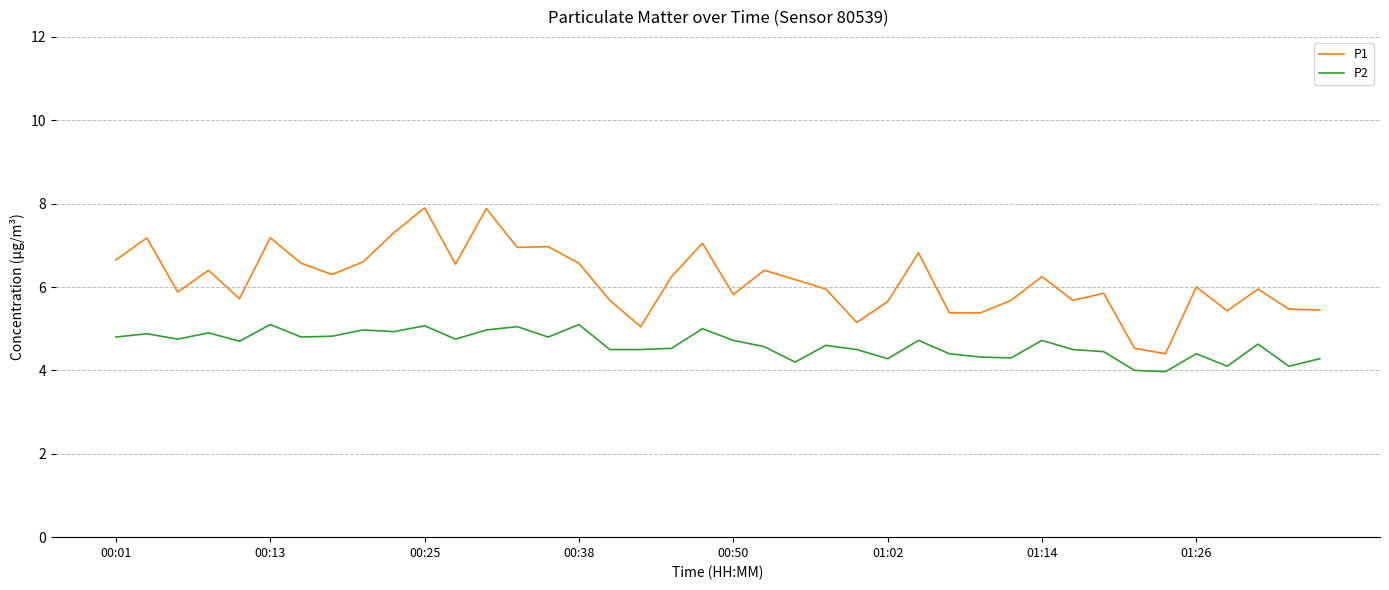

In P2, how many points are higher than both neighbors (excluding endpoints)?

13